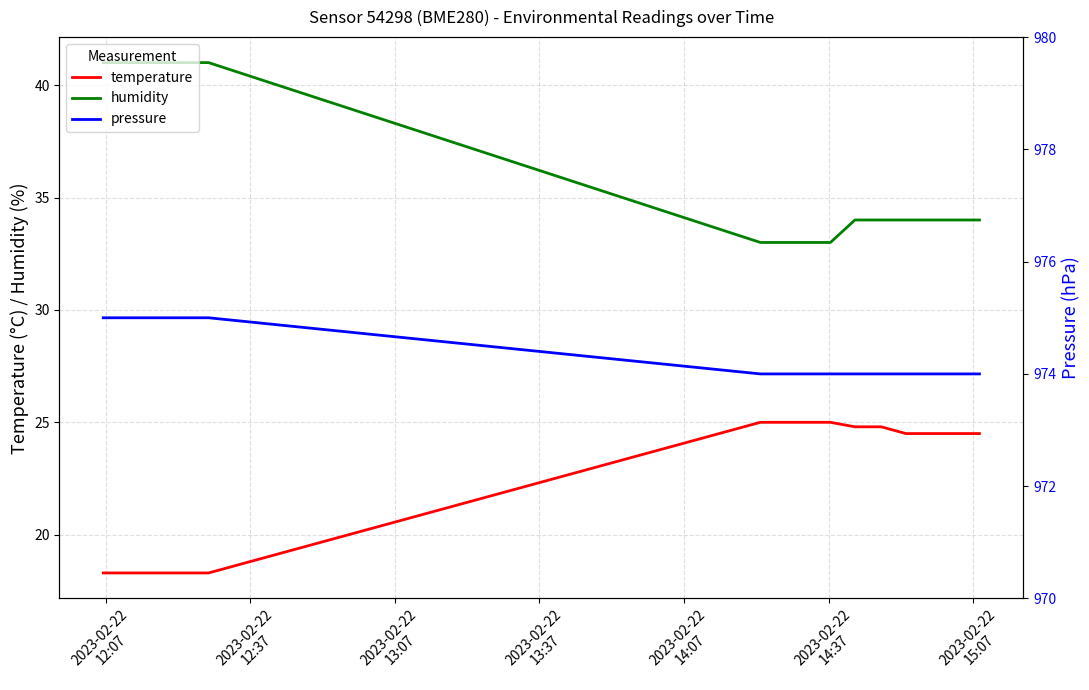

What is the minimum value for humidity?

33.0